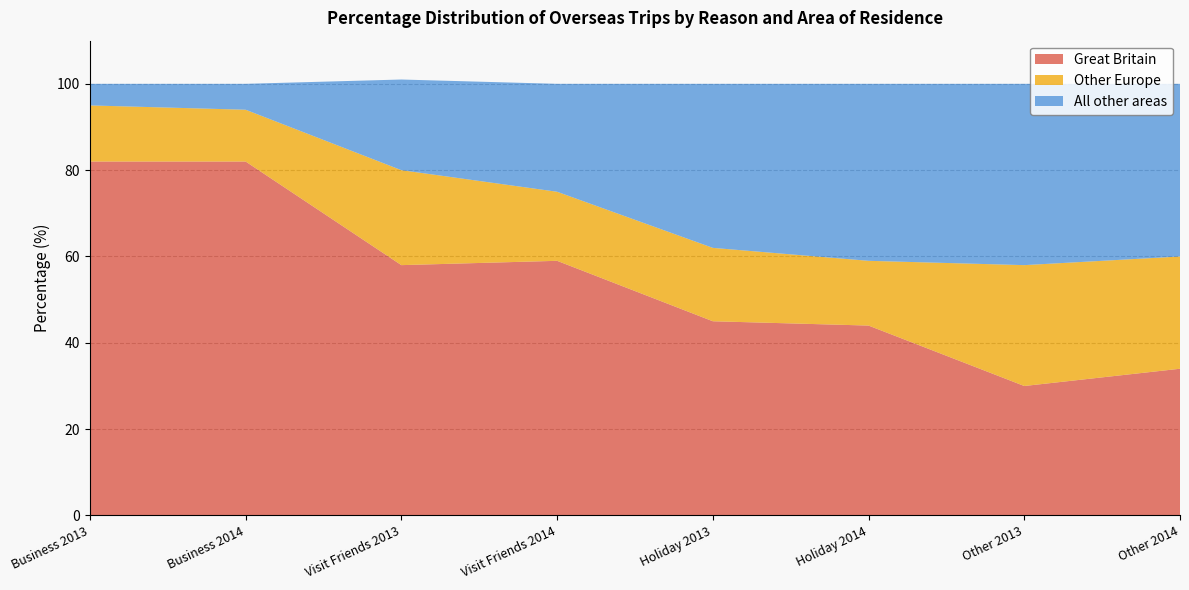

Reading left to right, what are all the values shown in this chart?

Great Britain: 82	82	58	59	45	44	30	34
Other Europe: 13	12	22	16	17	15	28	26
All other areas: 5	6	21	25	38	41	42	40